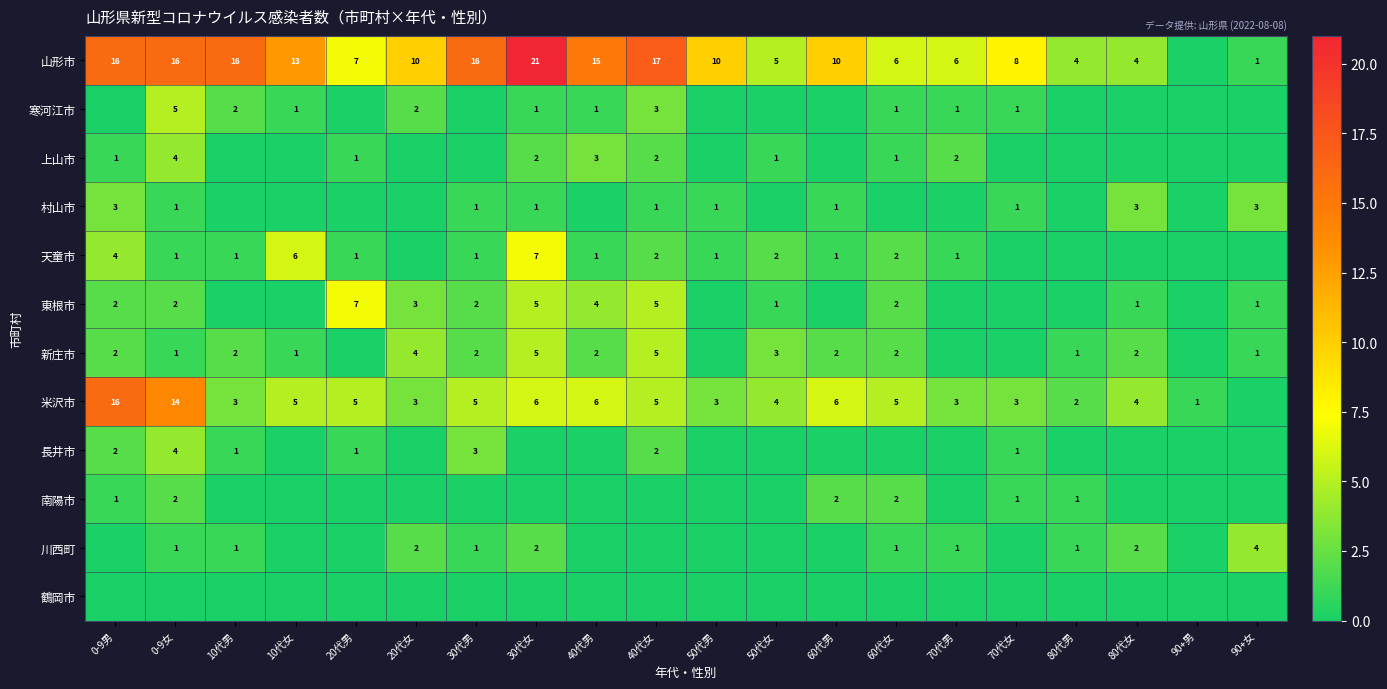

The 東根市 series shows 2 at 60代女. True or false?

True